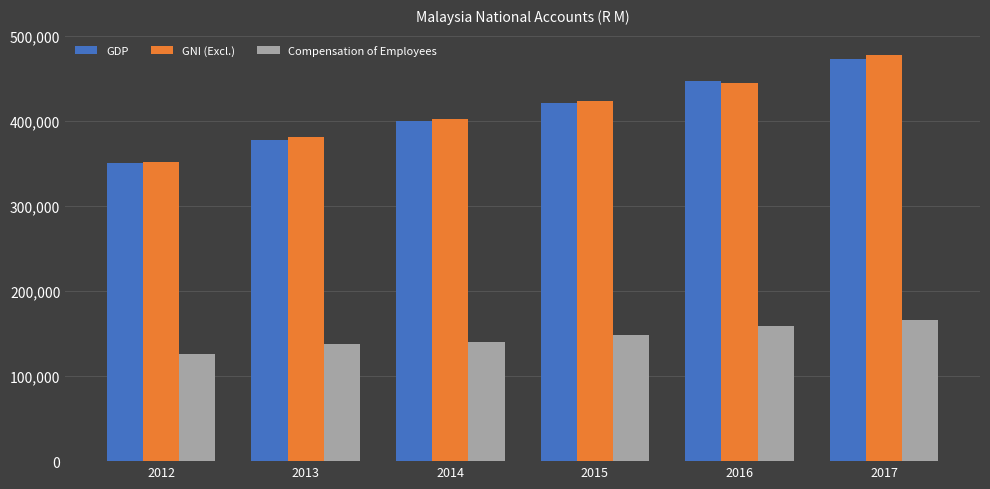

The Compensation of Employees series shows 166556 at 2017. True or false?

True